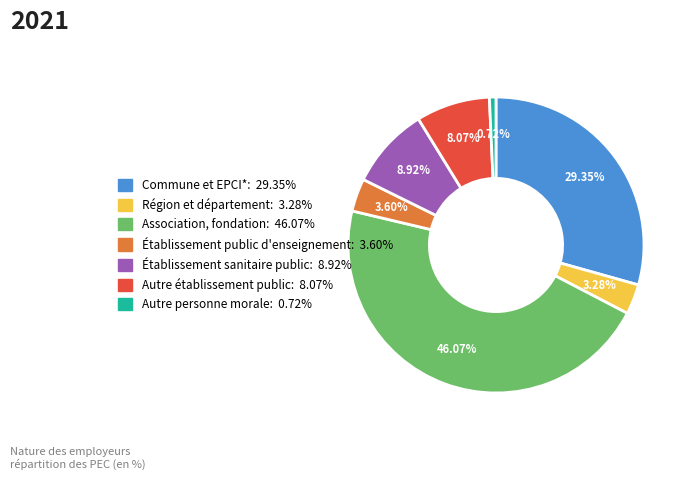

Which slice is the smallest?

Autre personne morale